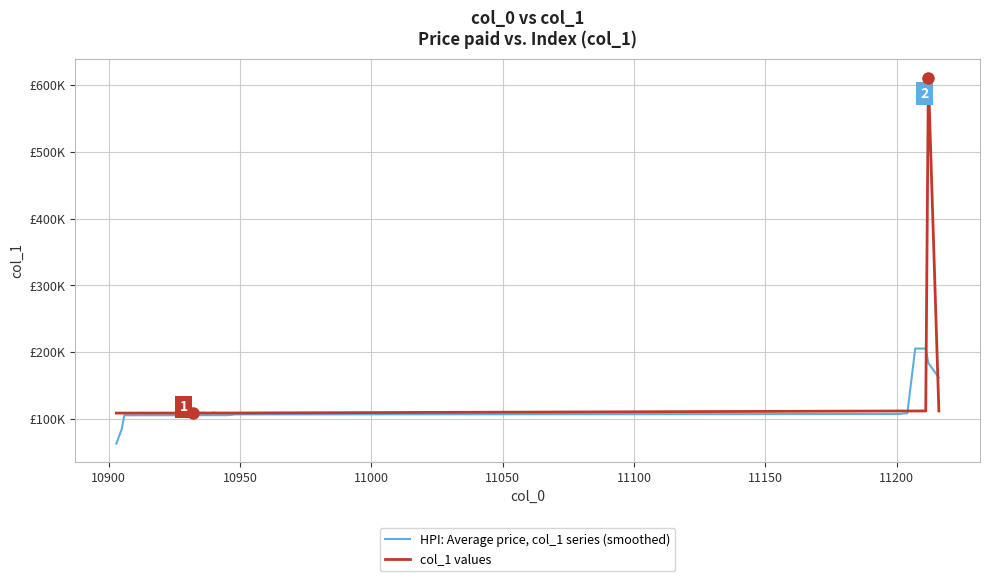

Does the chart display data point markers on the line(s)?

No